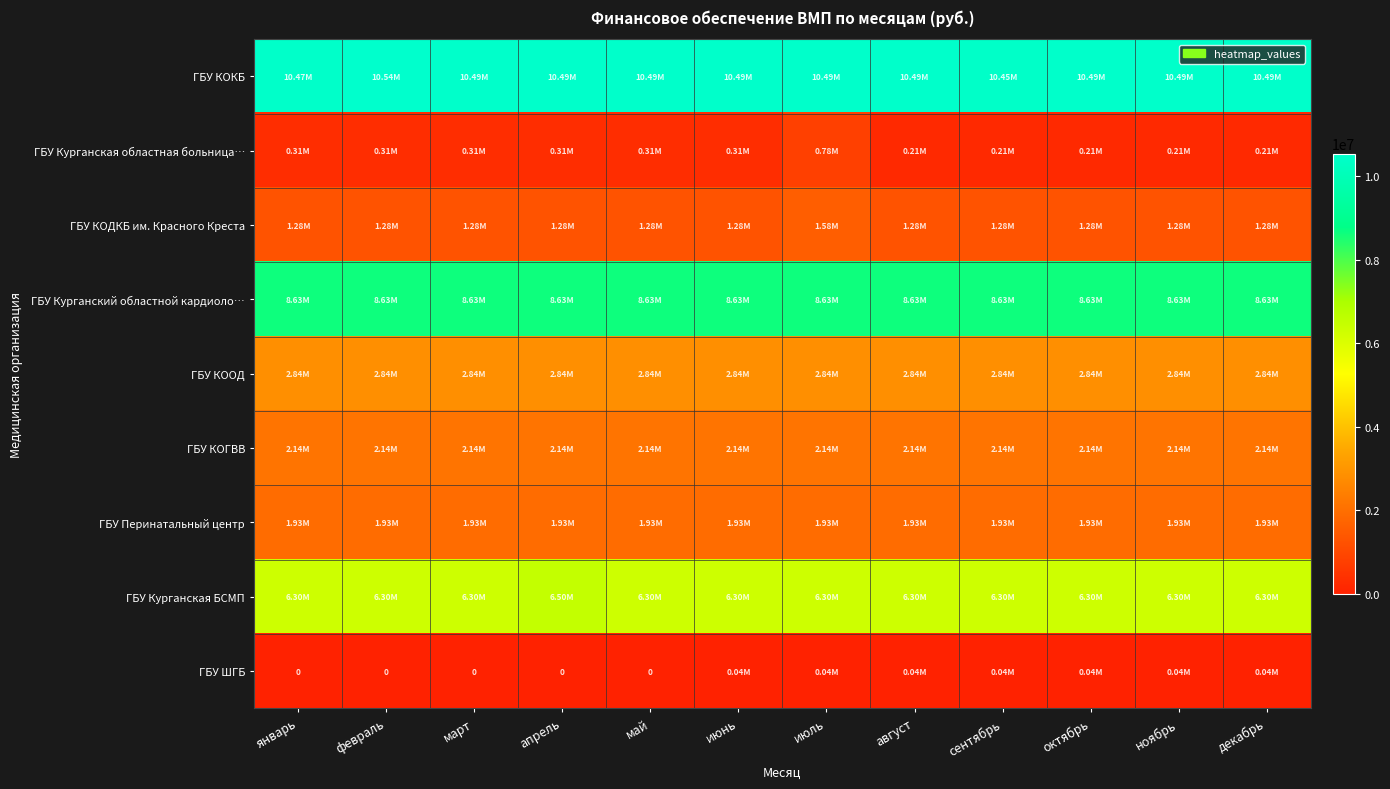

At which label does ГБУ ШГБ first exceed 40168?

июнь